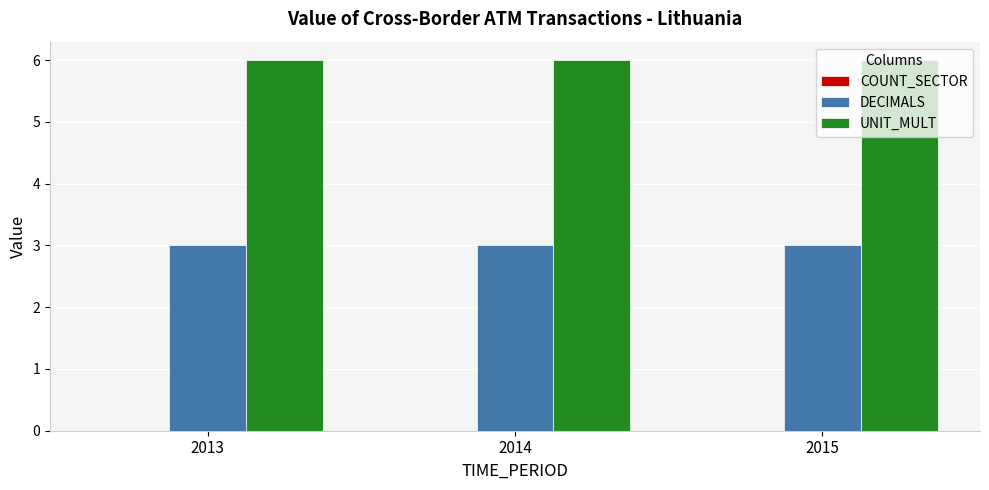

What is the value of the UNIT_MULT bar at the 2nd from the left?

6